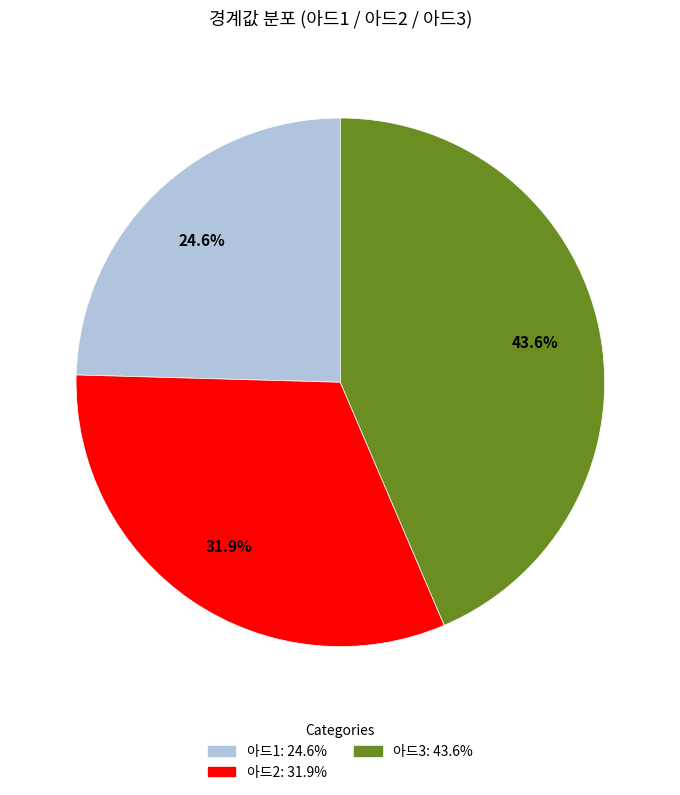

Does 아드3 account for over 50% of the chart?

No